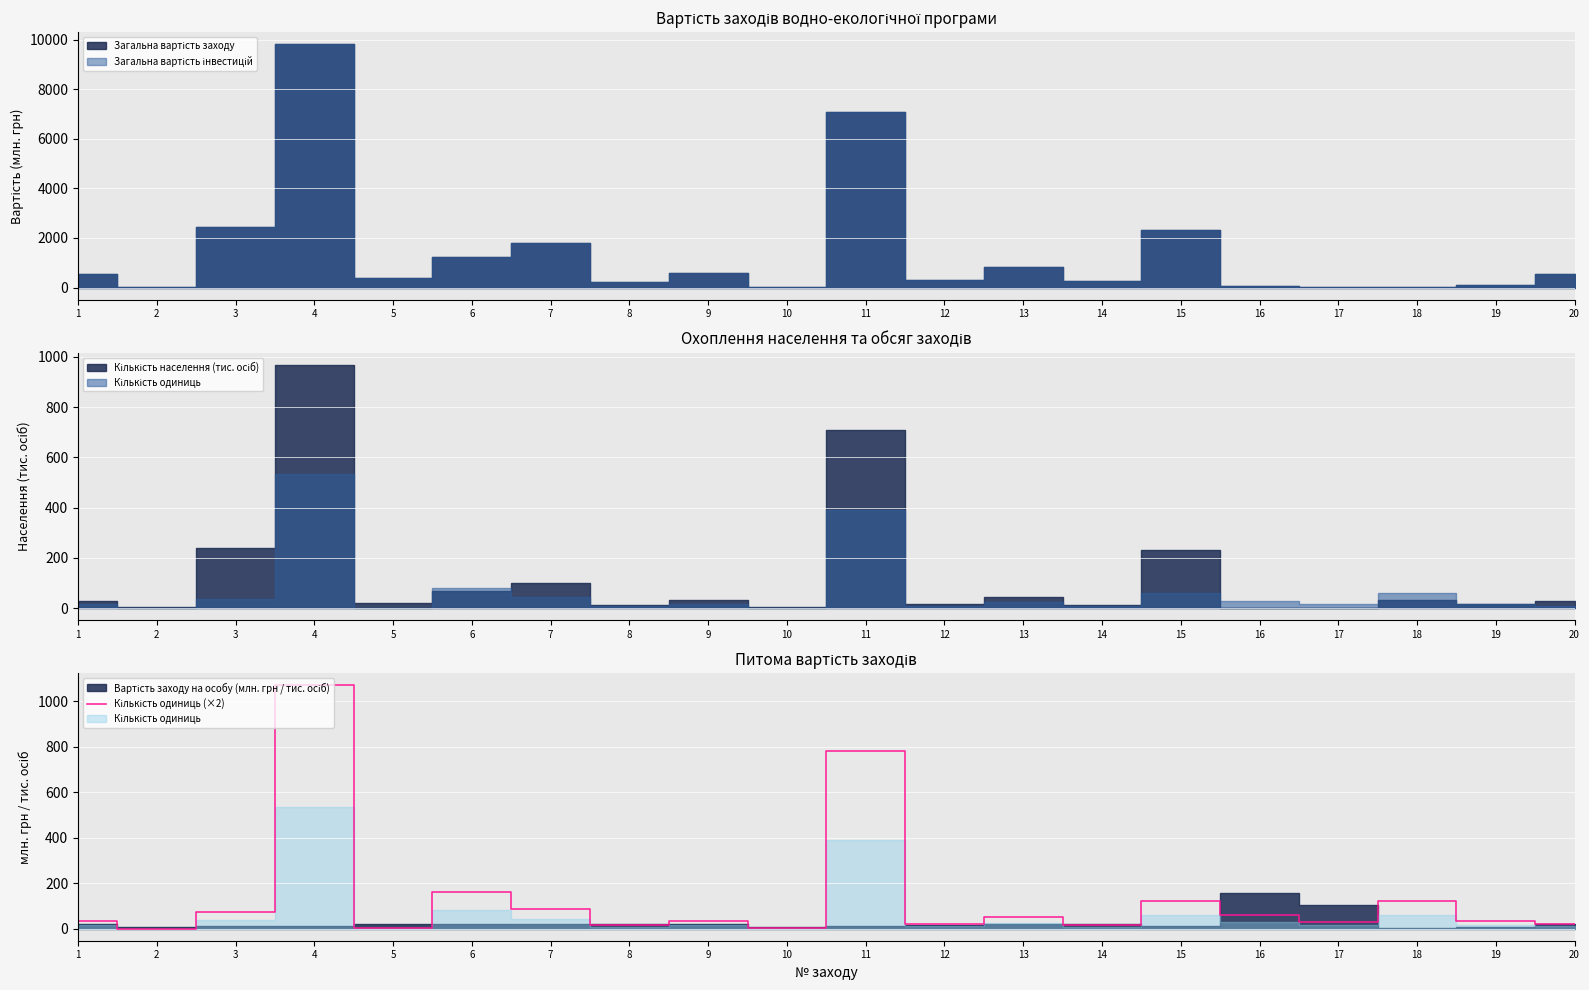

Reading left to right, extract all data points from this chart.

1=34.6	2=0.2	3=74.2	4=1070.0	5=4.0	6=159.5	7=86.3	8=13.6	9=32.4	10=1.0	11=780.0	12=20.2	13=50.0	14=13.6	15=120.0	16=59.3	17=30.8	18=120.0	19=32.2	20=20.0